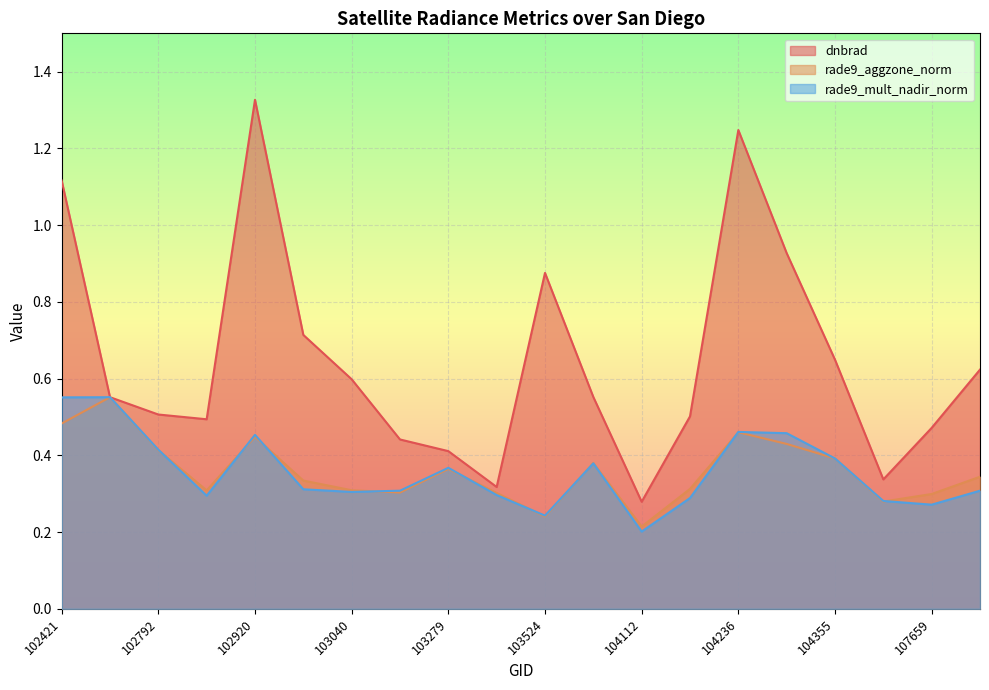

At how many categories does at least one series exceed 0?

20